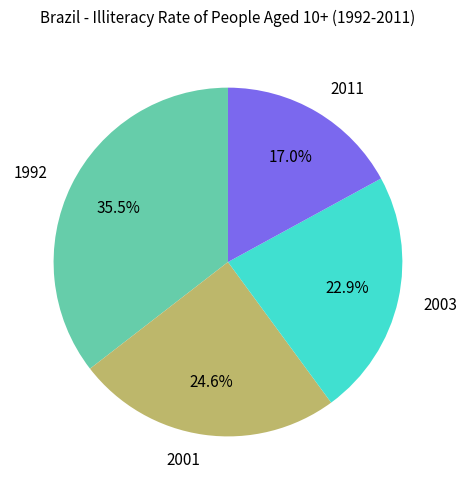

The 2001 slice represents 31% of the pie. True or false?

False